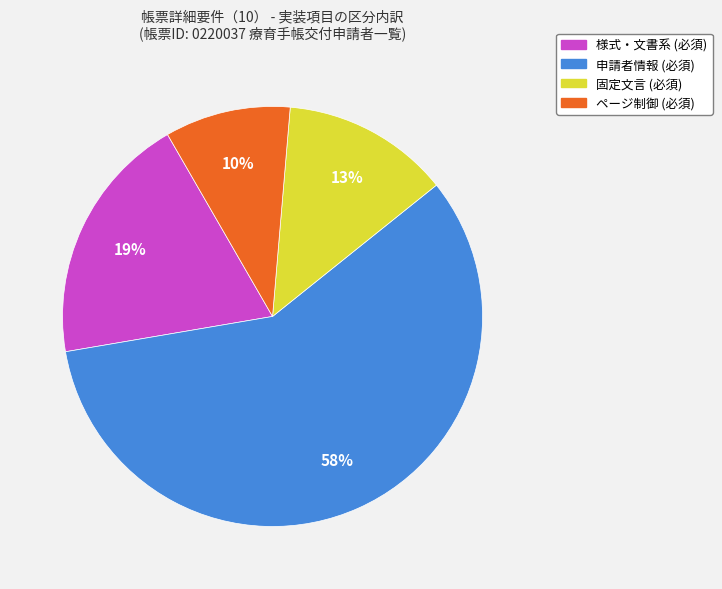

To the nearest percent, what is the difference between the largest and smallest slice percentages?

48%